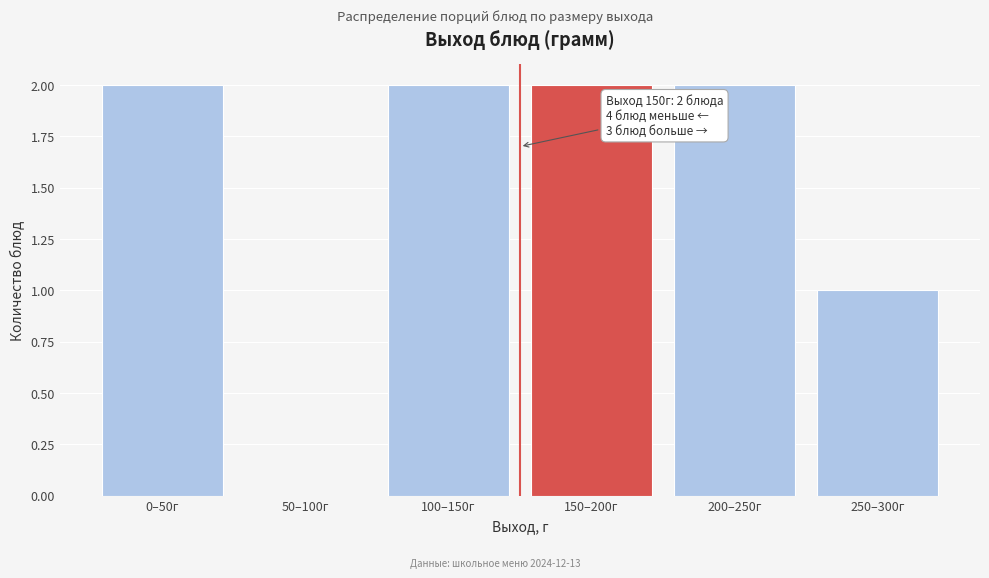

Reading right to left, list all the values displayed in this chart.

250–300г=1	200–250г=2	150–200г=2	100–150г=2	50–100г=0	0–50г=2